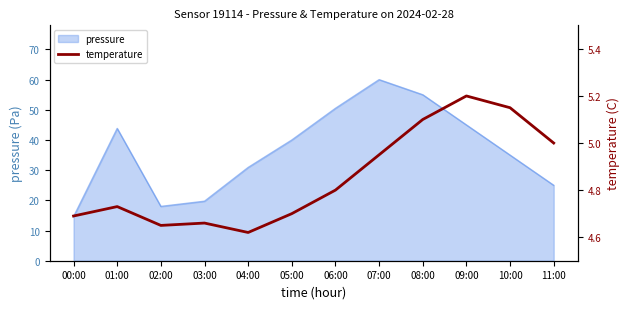

At which label is pressure closest to 37?

10:00